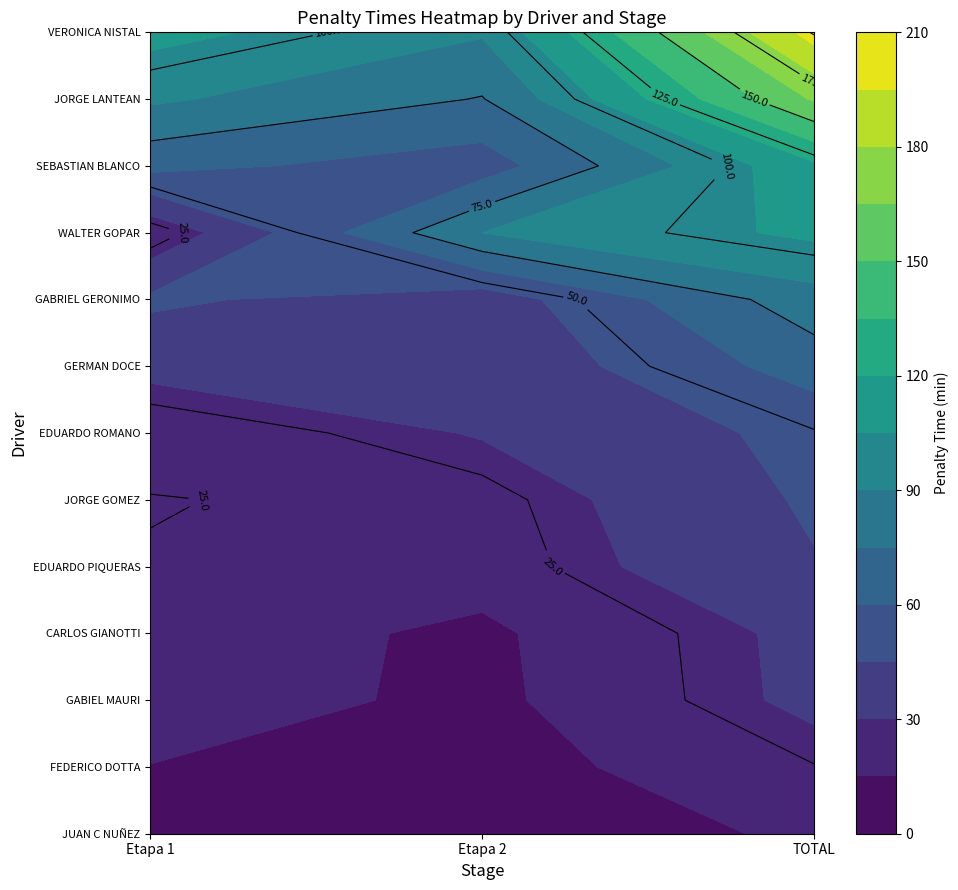

Where is GERMAN DOCE- GONZALO DOCE nearest to the value 49?

Etapa 1